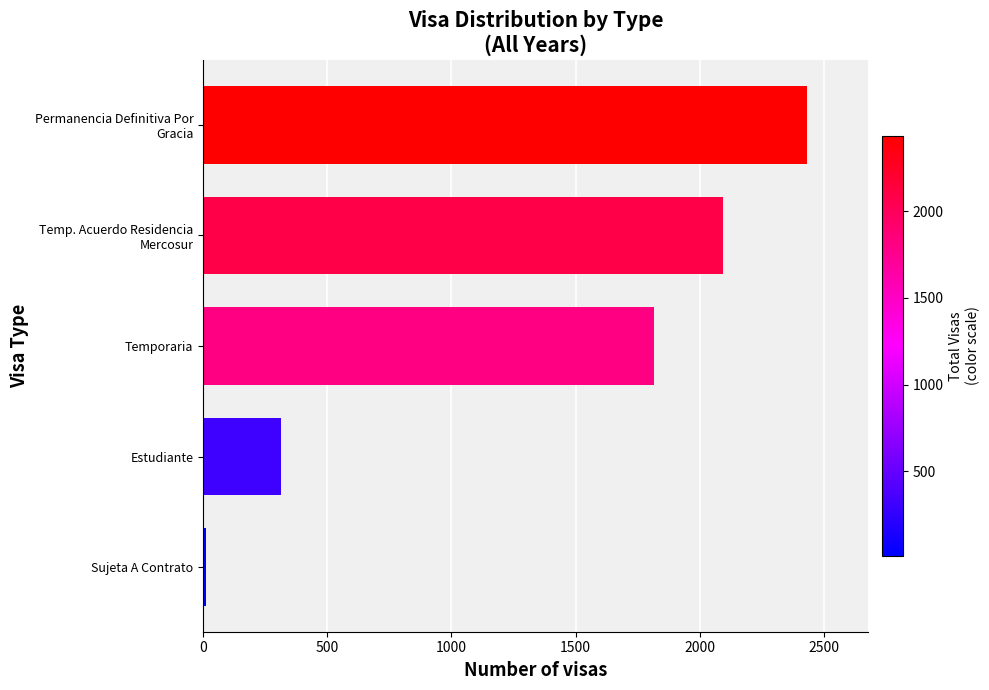

How many bars are there in total?

5